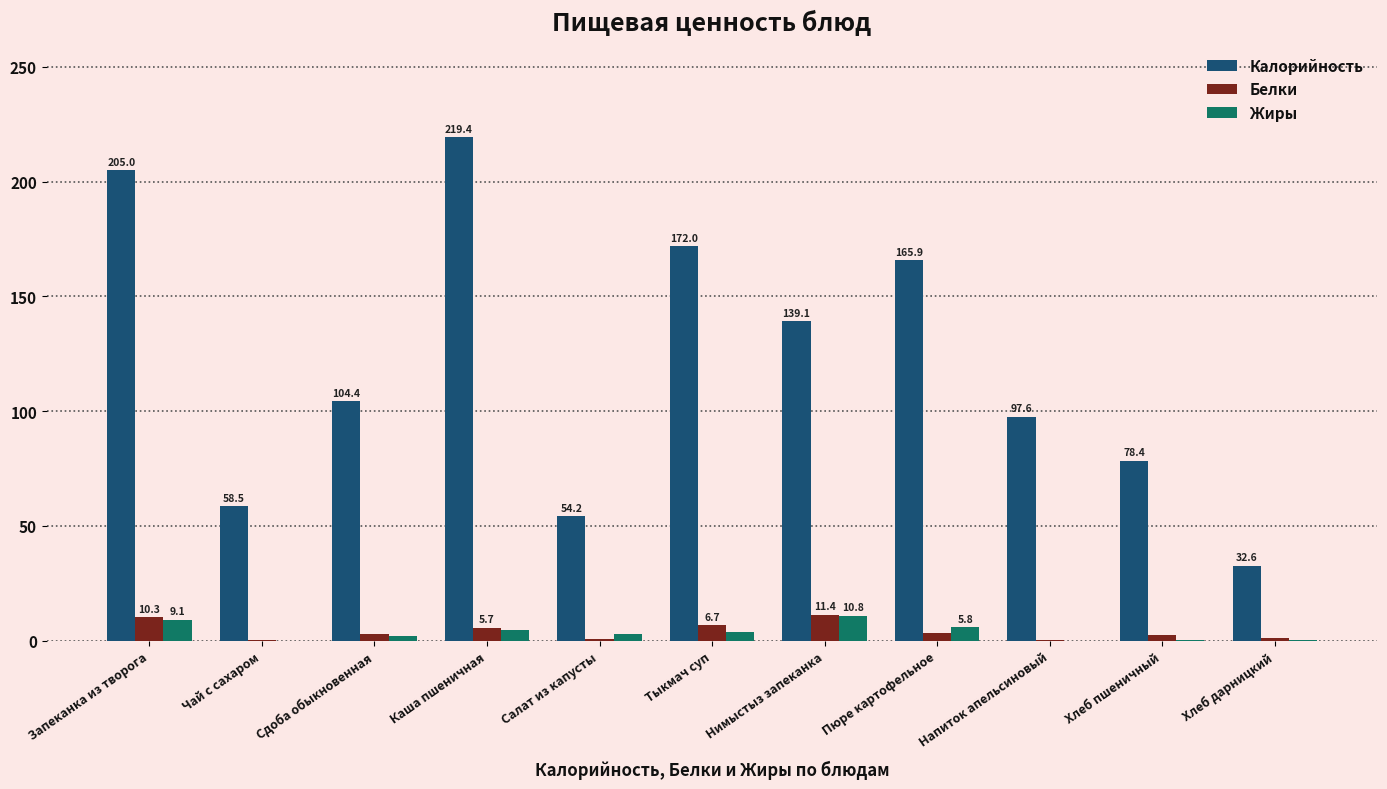

Are the bars grouped side by side (vs. stacked)?

Yes